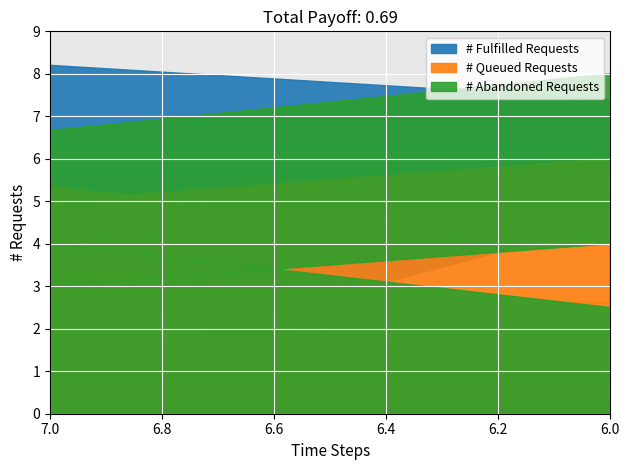

How many interior local peaks does the # Queued Requests series have?

3